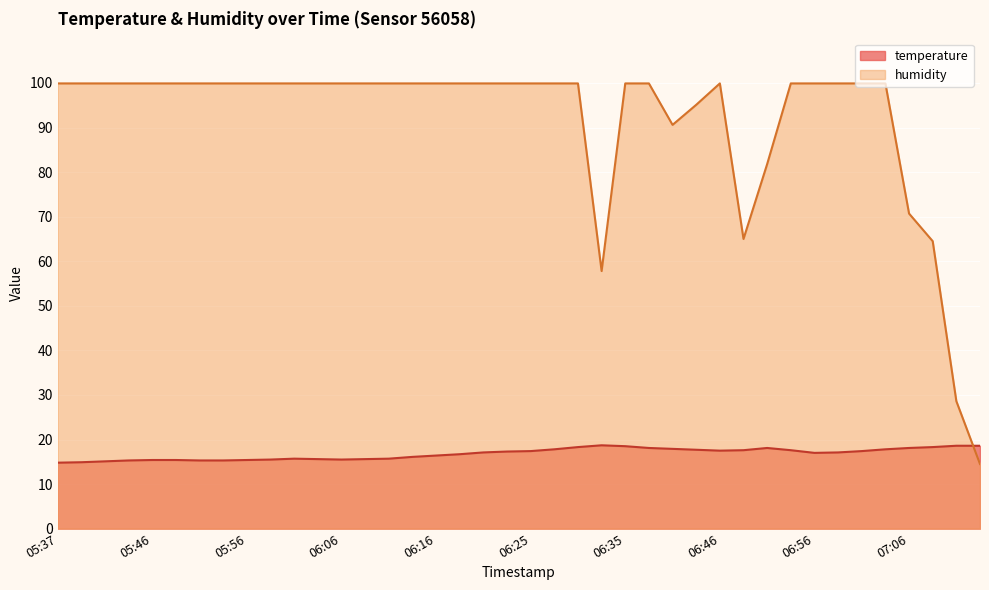

What position from the left is 07:06?

37